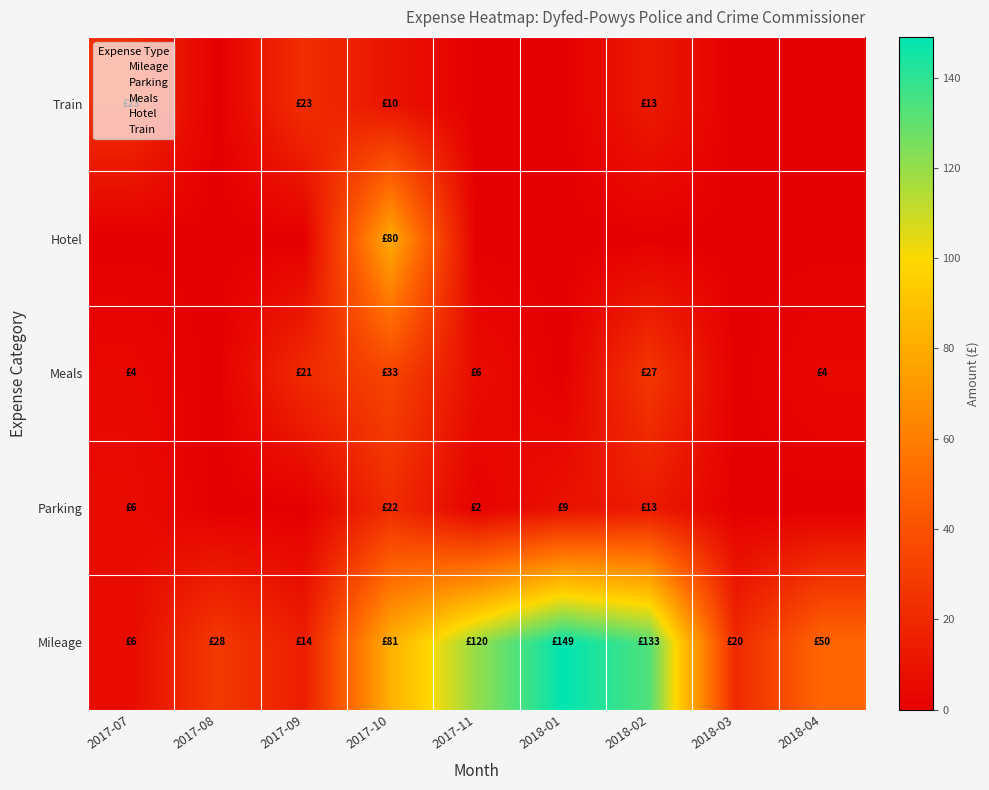

Which category has the lowest value across all series?

2017-08